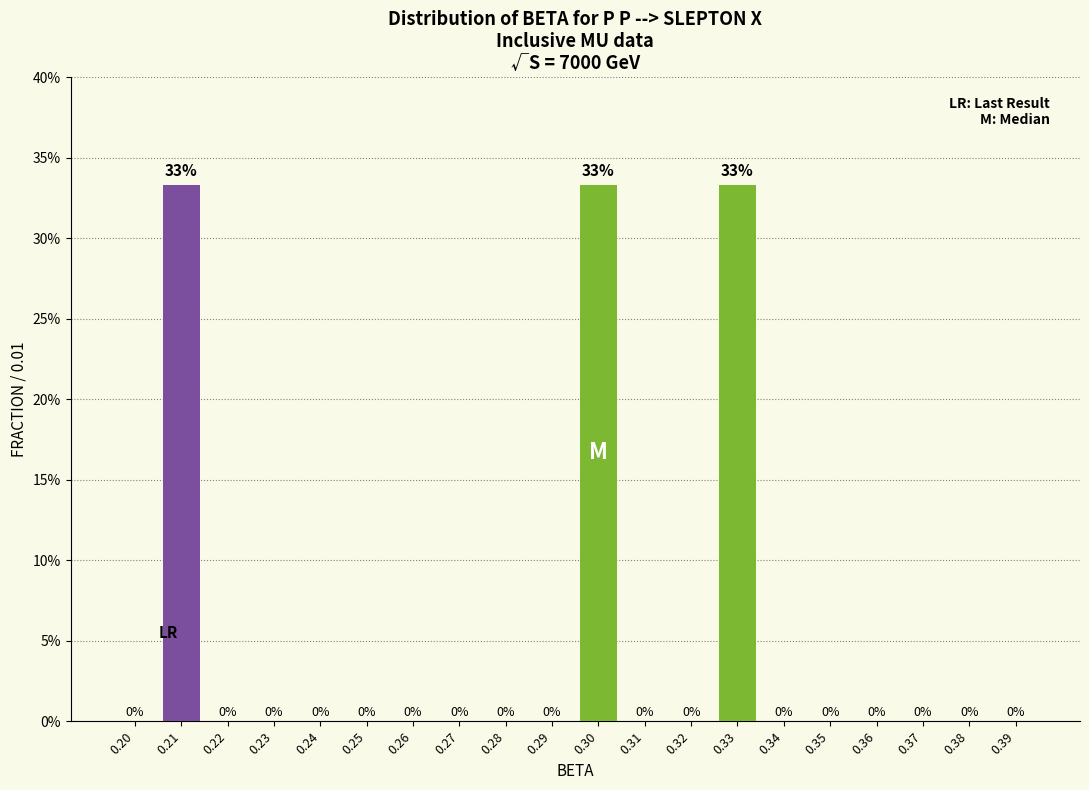

True or false: the data shows 0.0 at 0.35.

True